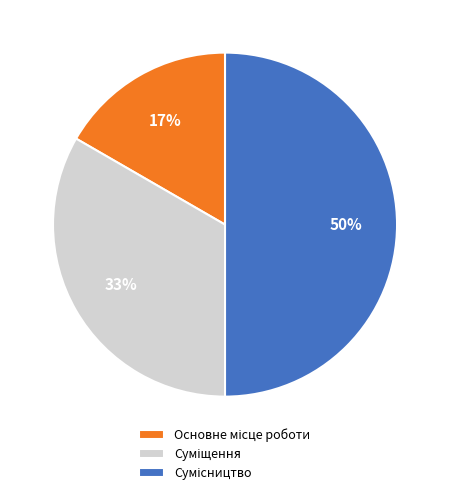

To the nearest percent, what is the difference between the largest and smallest slice percentages?

33%